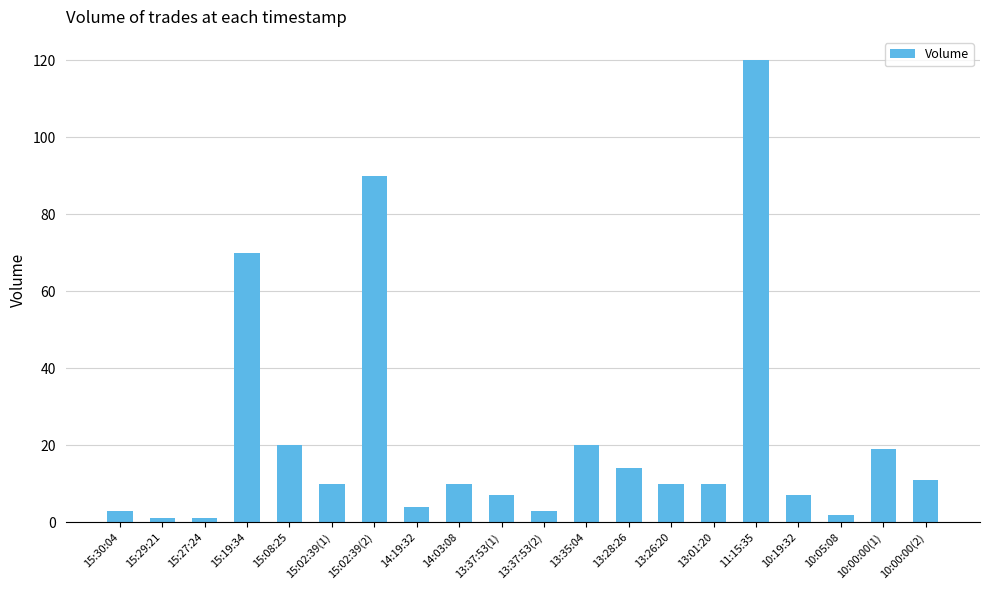

What is the difference between the values at 10:19:32 and 15:08:25?

13